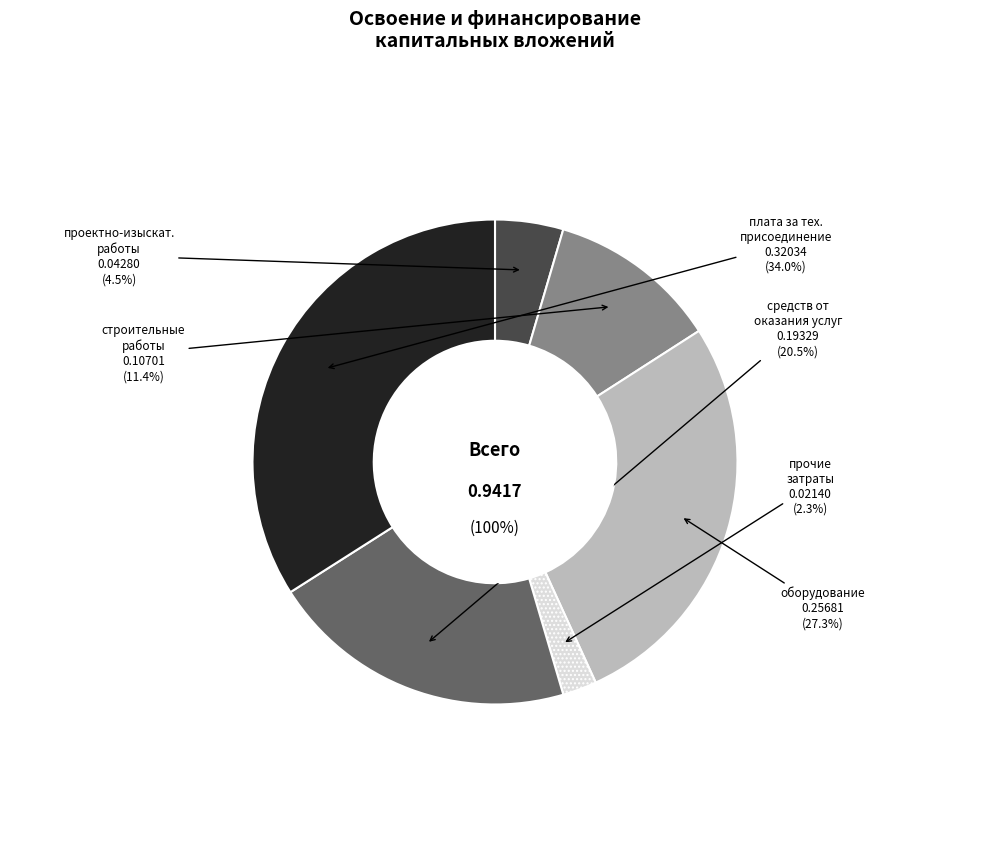

Is it true that прочие затраты is 1% of the pie?

False